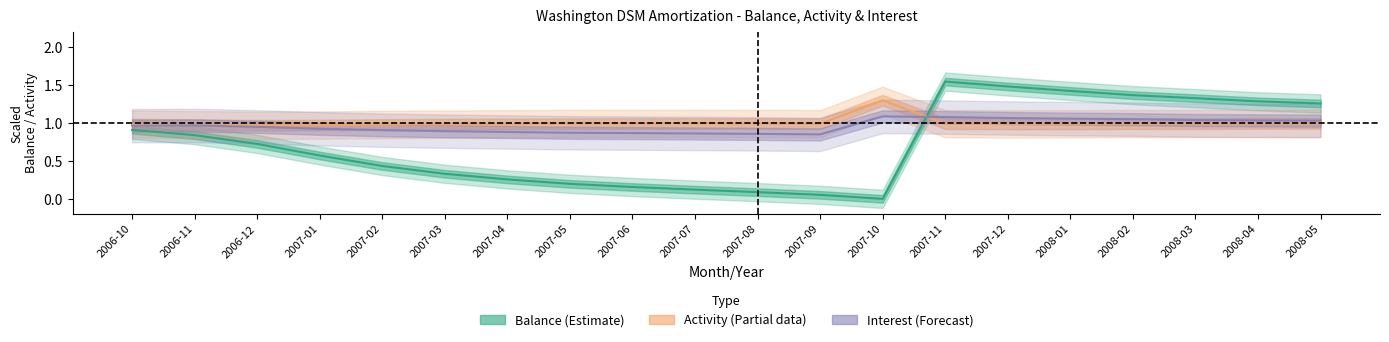

What are all the series names shown in the legend?

Balance, Activity, Interest